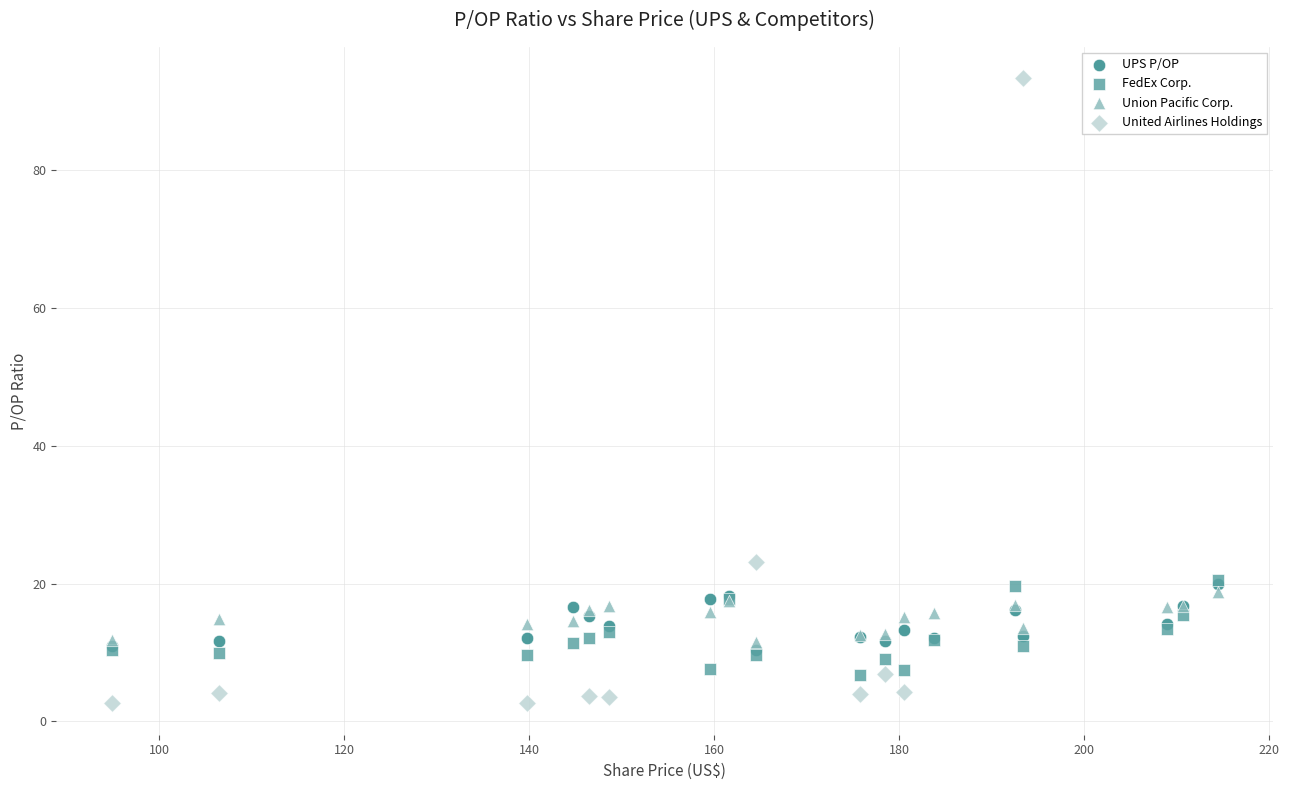

Which series reaches the minimum Y coordinate?

United Airlines Holdings